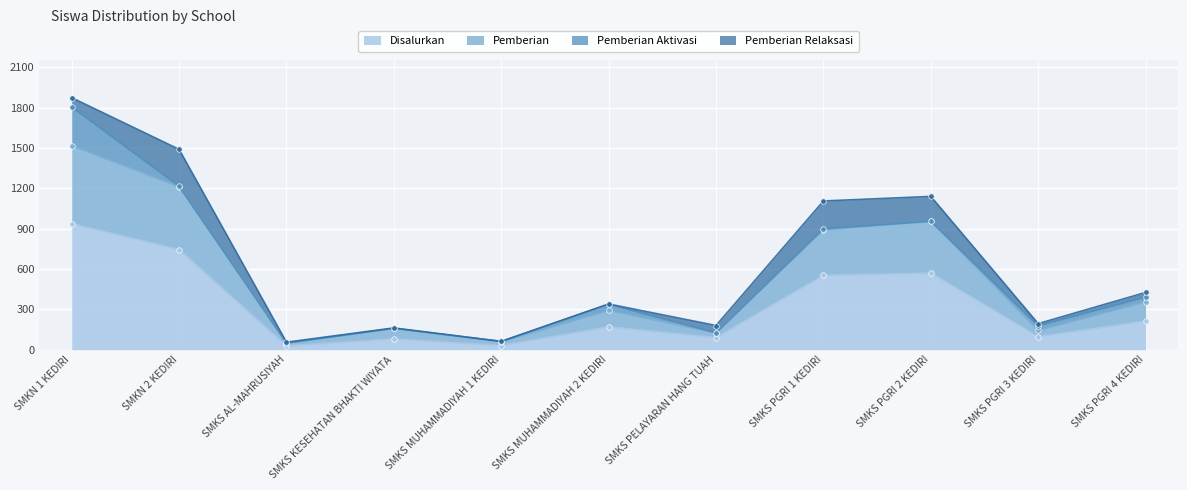

At which label does Pemberian reach its minimum?

SMKS AL-MAHRUSIYAH